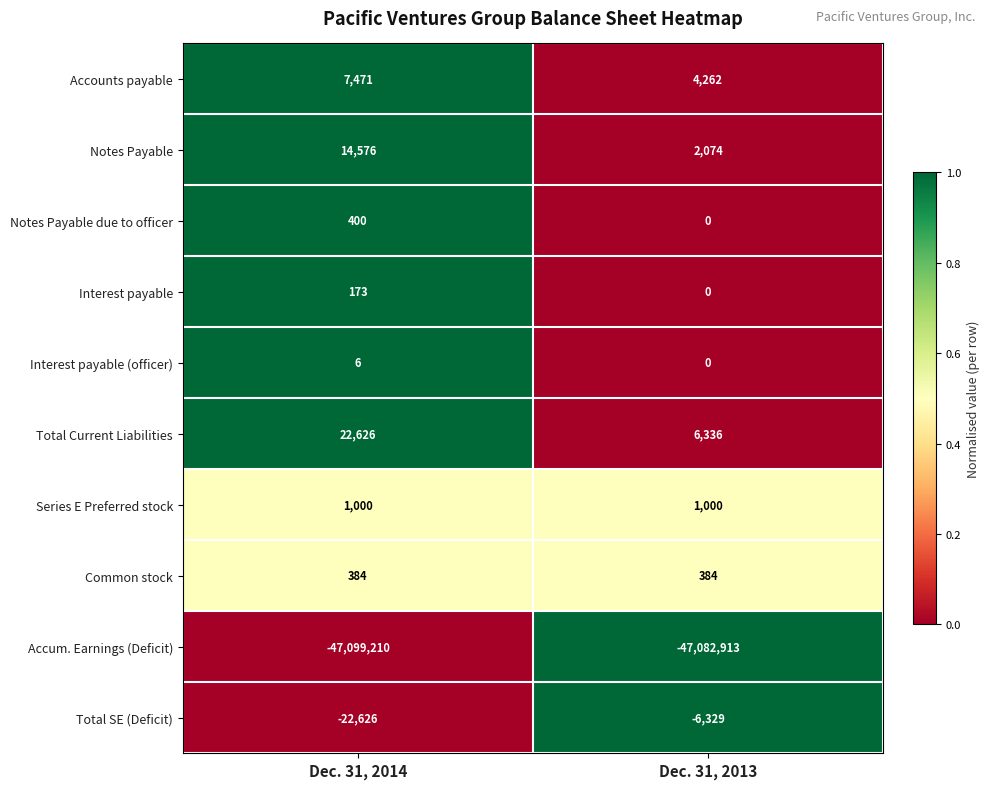

True or false: Accum. Earnings (Deficit) has a value of -27037984 at Dec. 31, 2013.

False